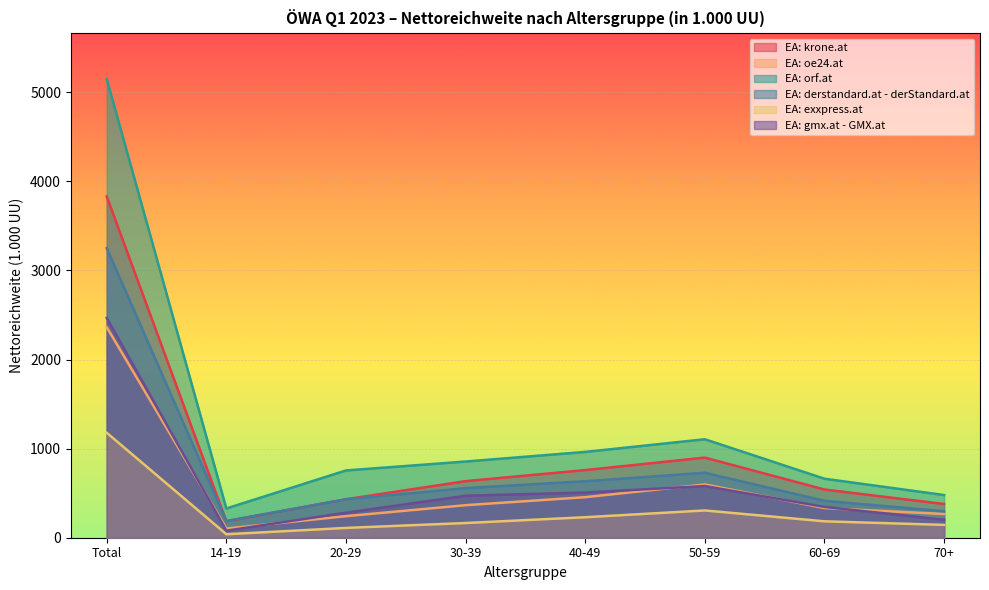

How many interior local valleys does the EA: krone.at series have?

1